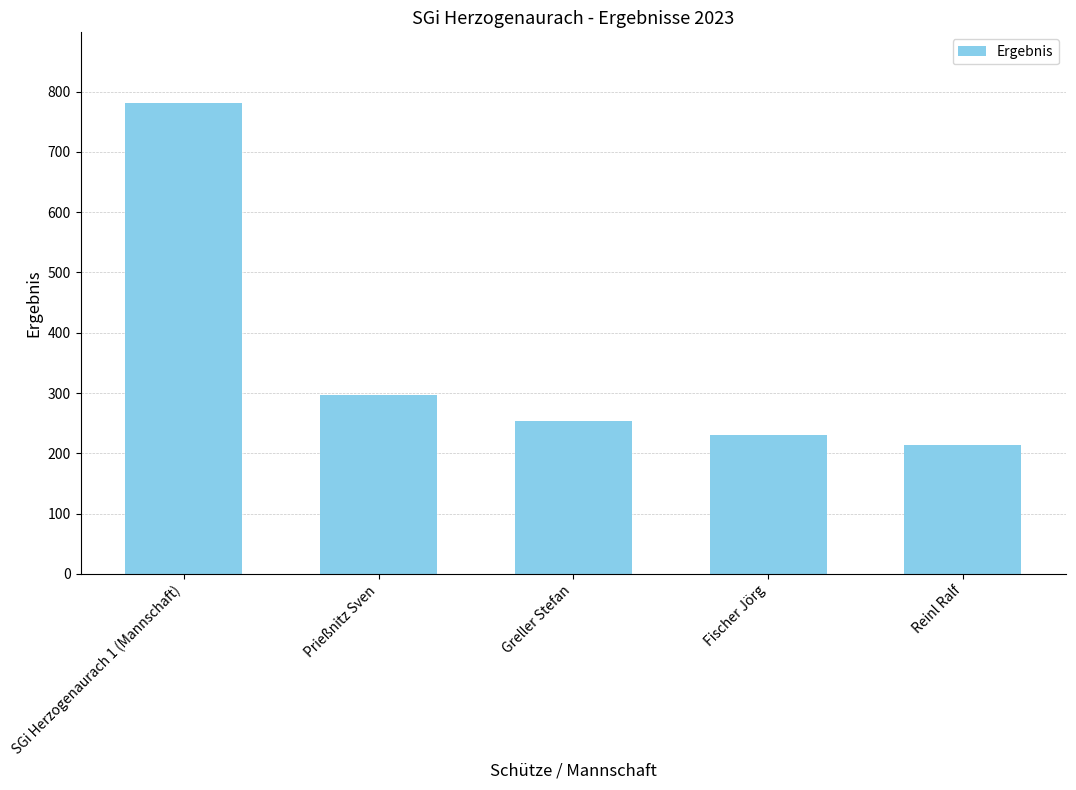

What is the label of the 5th bar from the left?

Reinl Ralf